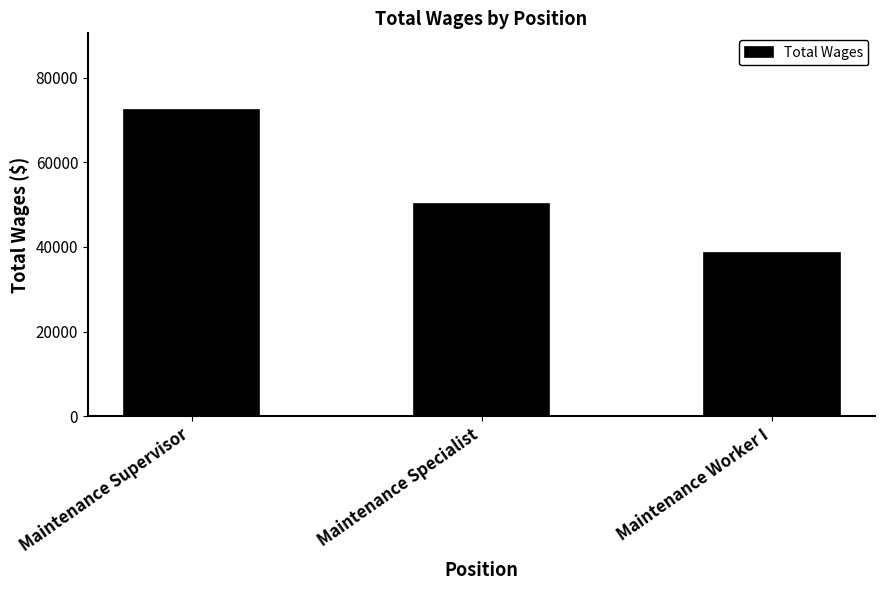

What is the sum of all values?

161123